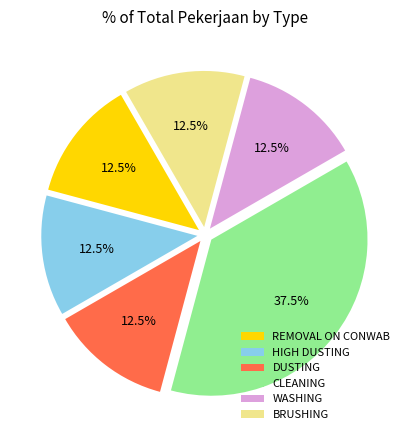

What portion of the pie excludes DUSTING?

87.5%